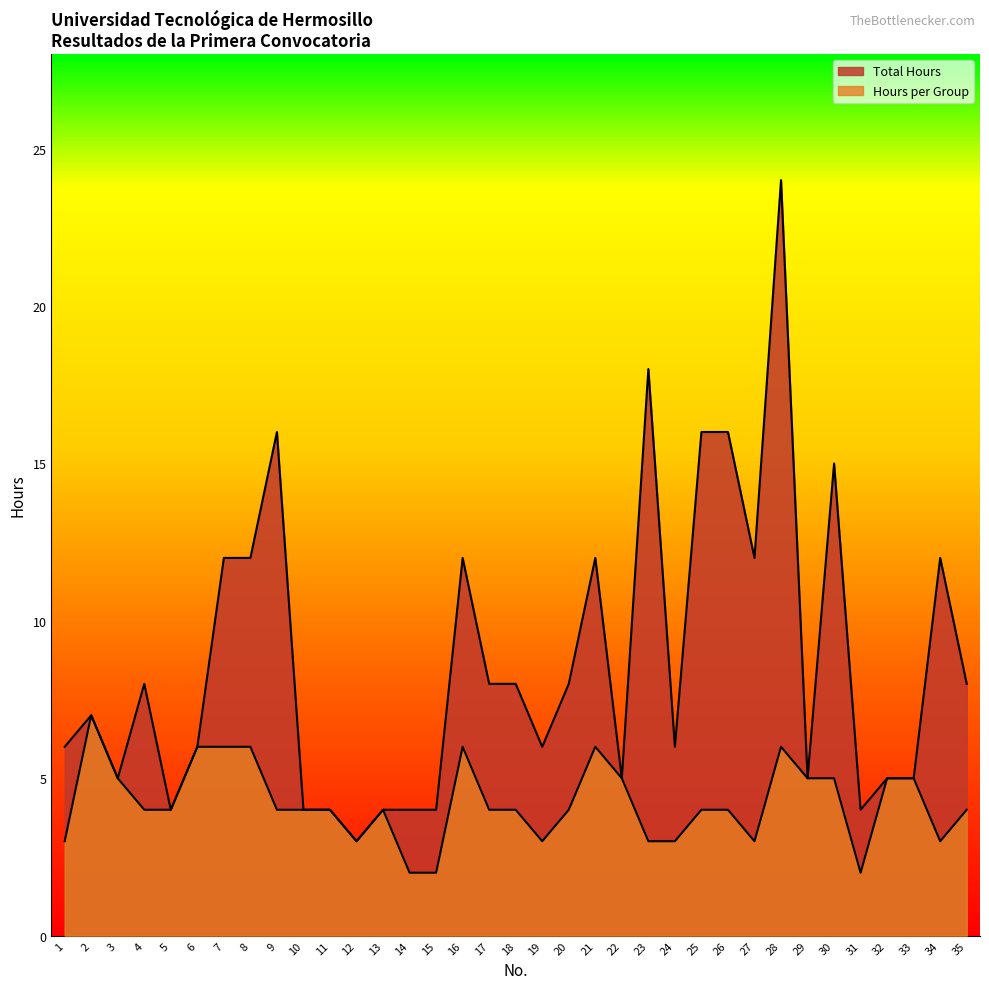

What are all the series names shown in the legend?

Total Hours, Hours per Group